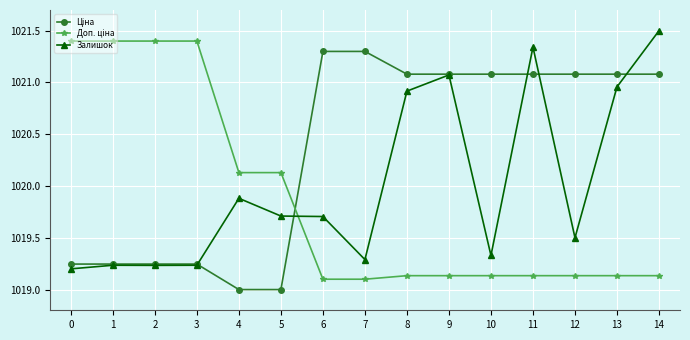

True or false: Залишок has a value of 1019.7 at 6.

True